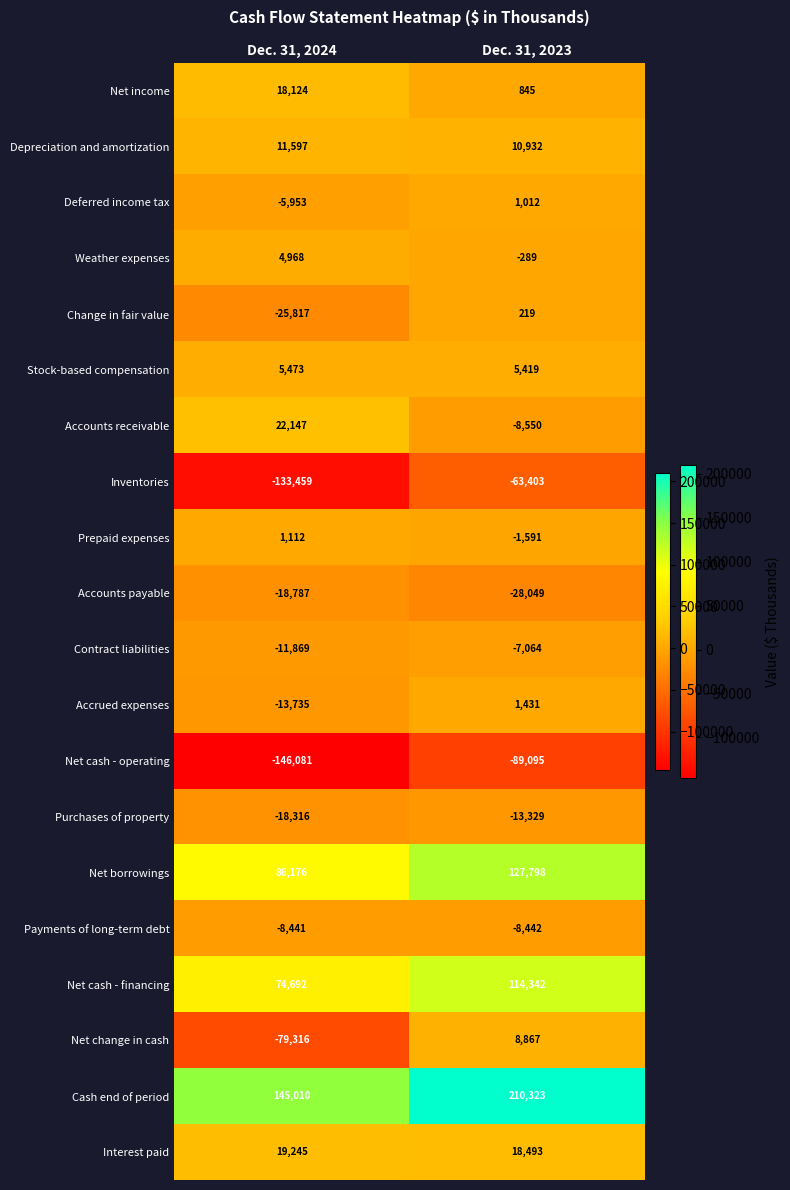

At which category is the sum across all series the highest?

Dec. 31, 2023